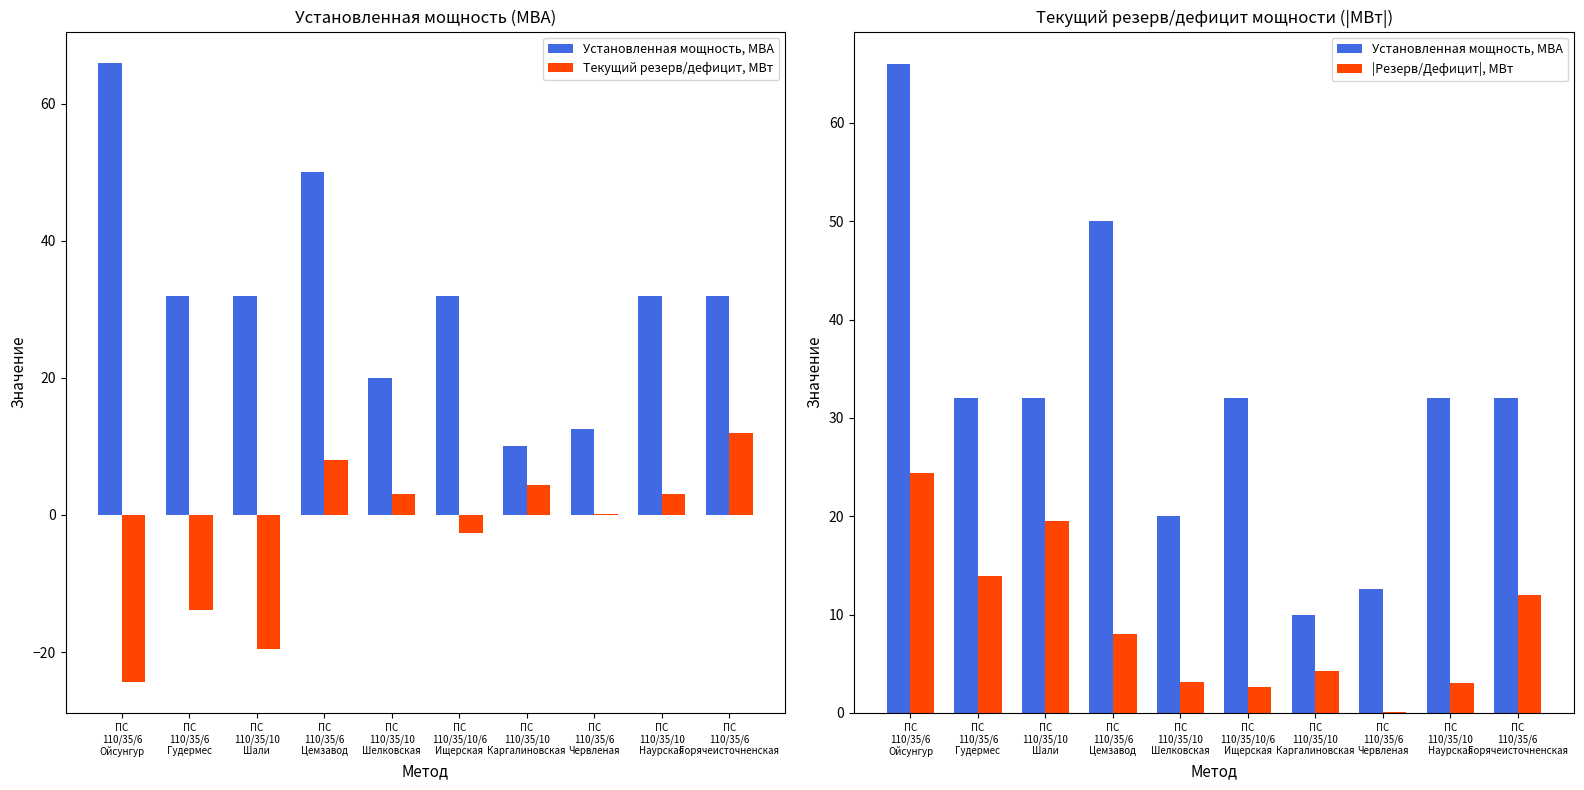

At which label does |Резерв/Дефицит|, МВт reach its peak?

ПС
110/35/6
Ойсунгур